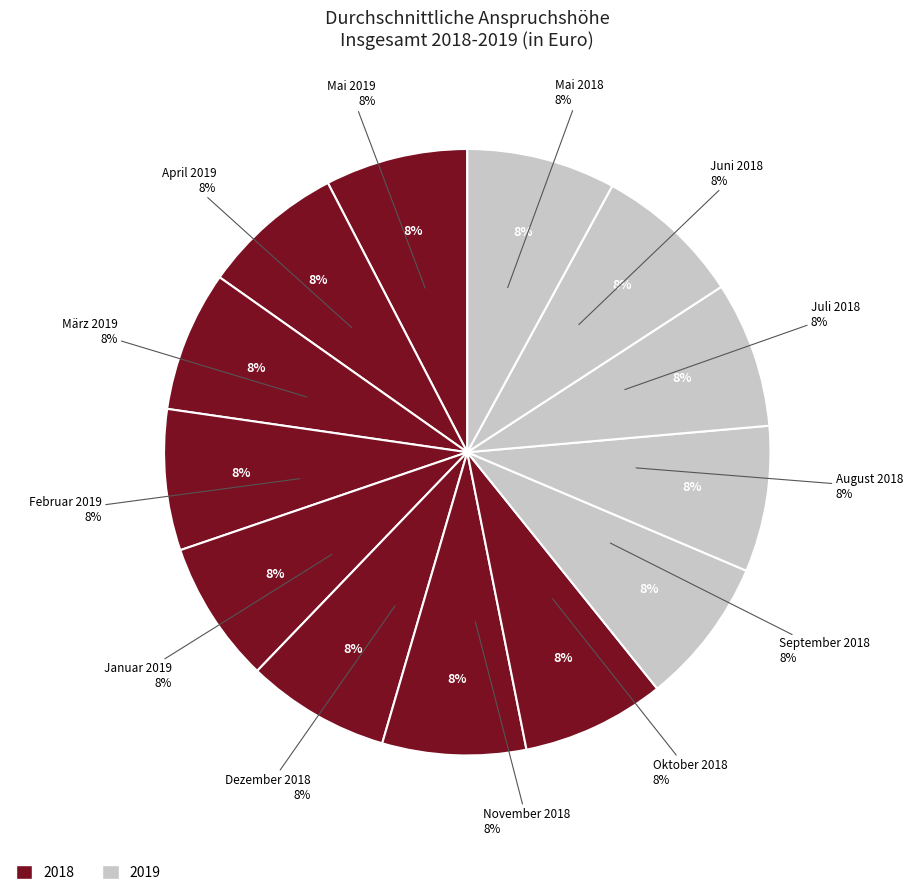

To the nearest percent, what percentage of the pie is April 2019?

8%